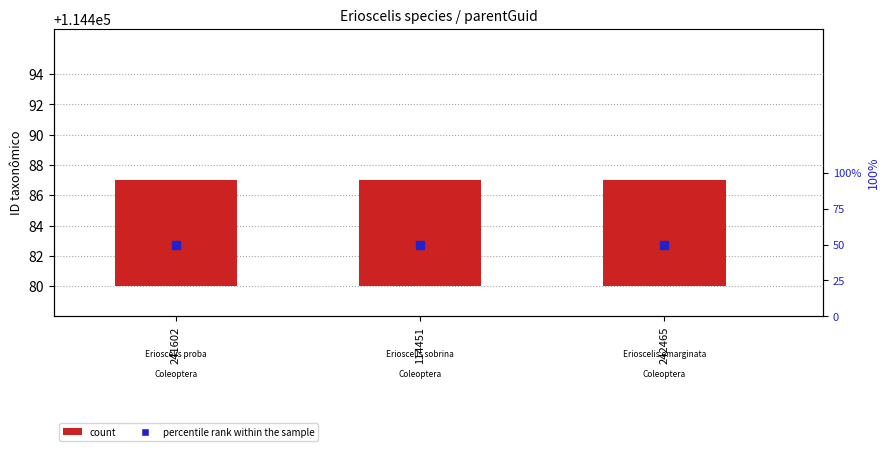

Which series has the largest total across all categories?

percentile rank within the sample